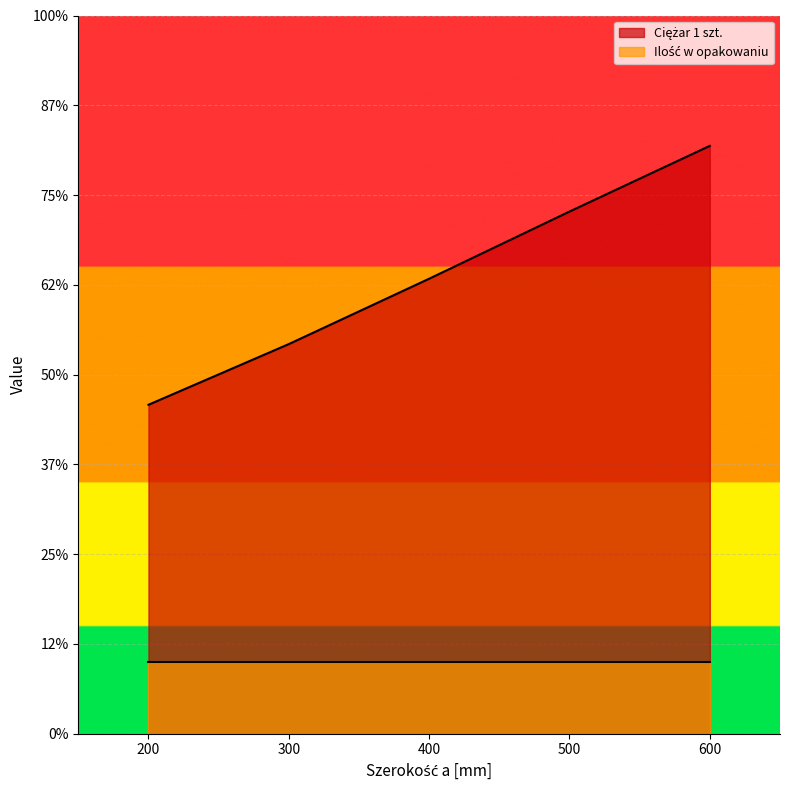

Reading right to left, transcribe all the data shown in this chart.

600=16.4	500=14.5	400=12.7	300=10.8	200=9.2